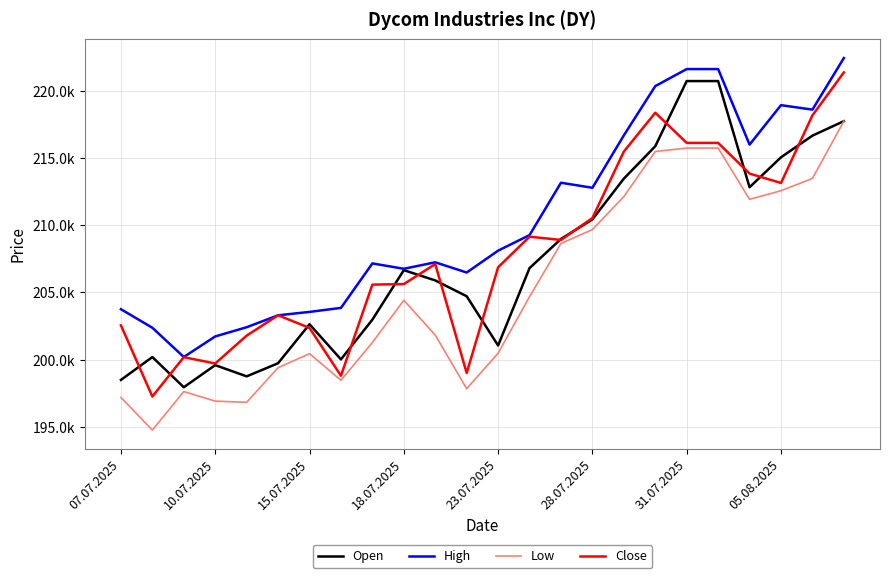

What are all the series names shown in the legend?

Open, High, Low, Close